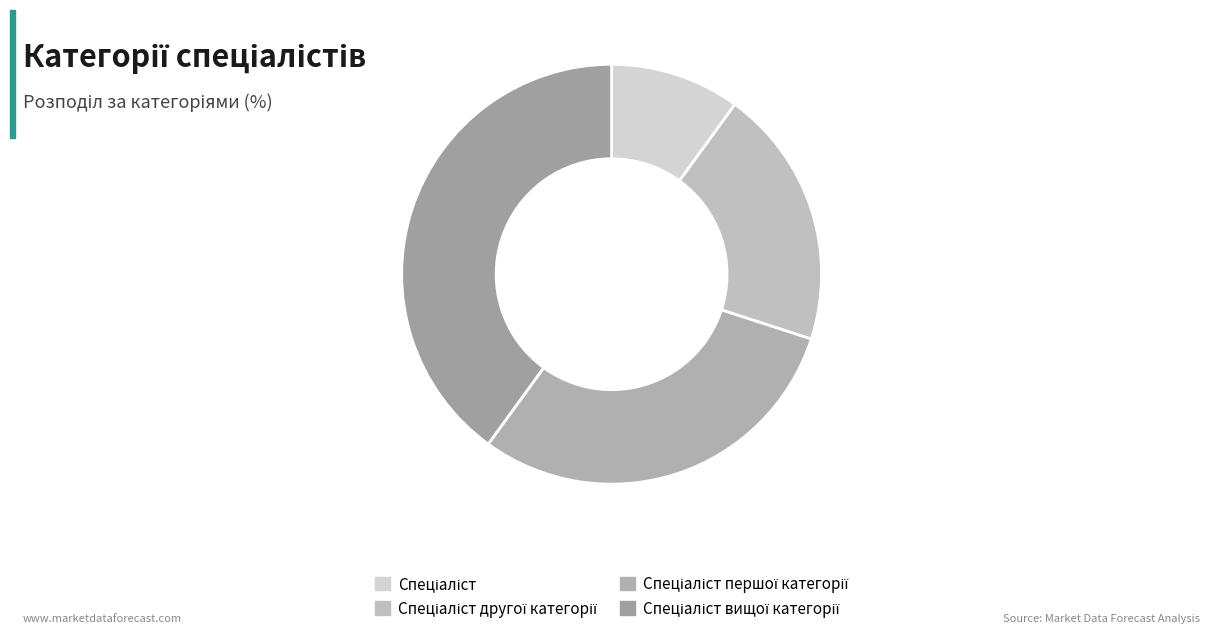

Does Спеціаліст represent more than half of the total?

No